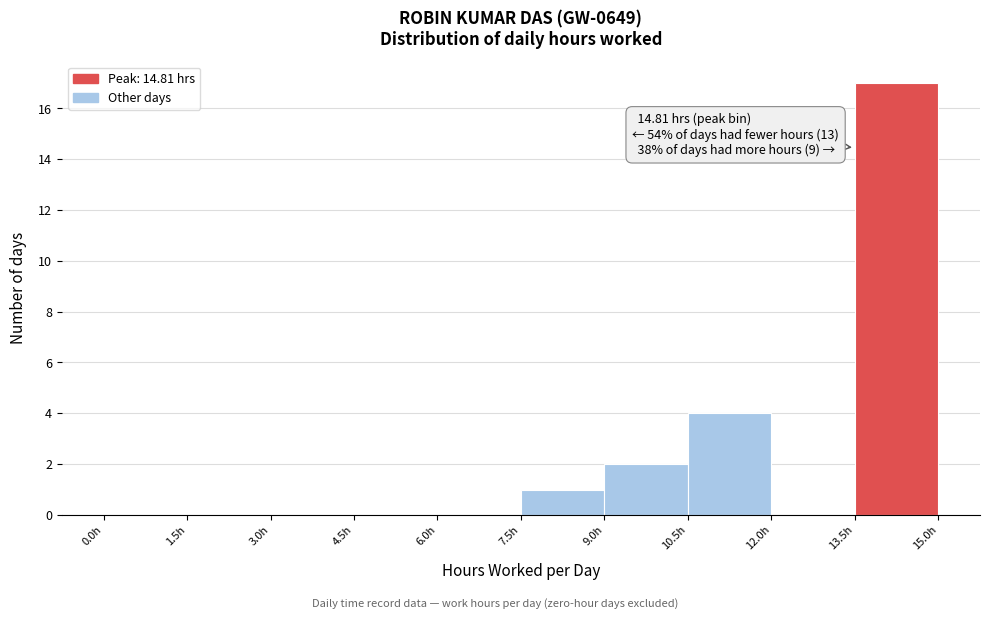

Over which range of the x-axis is the bar tallest?

13.5 to 15.0